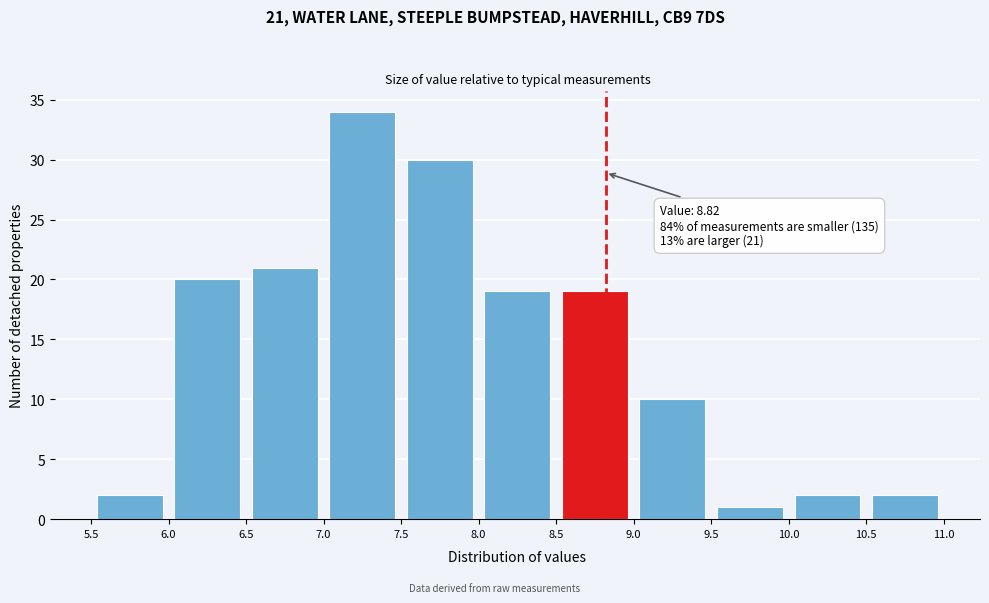

Over which range of the x-axis is the bar tallest?

7.0 to 7.5